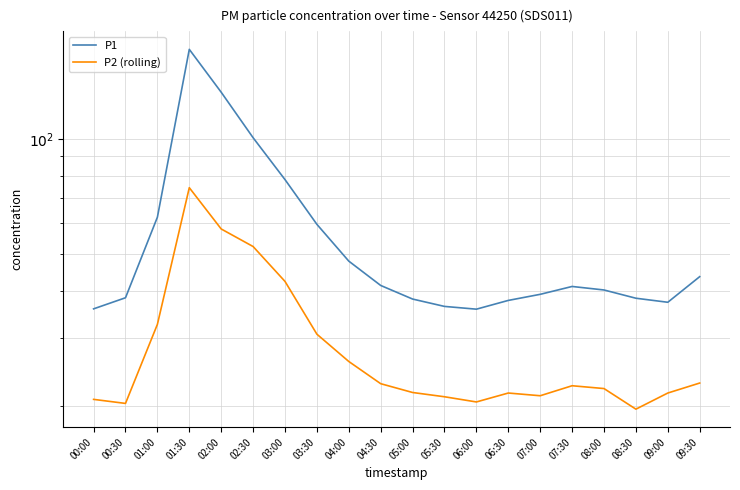

At which category does the chart reach its minimum across all series?

08:30